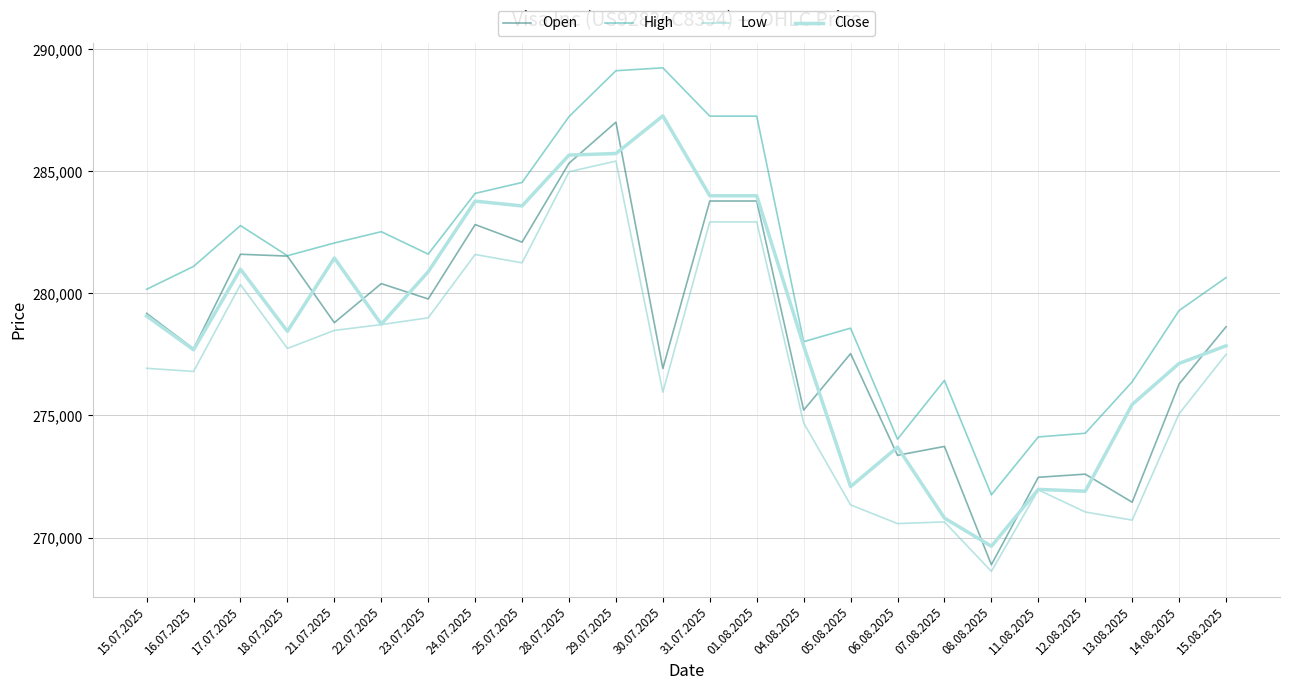

True or false: High and Low intersect in this chart.

False